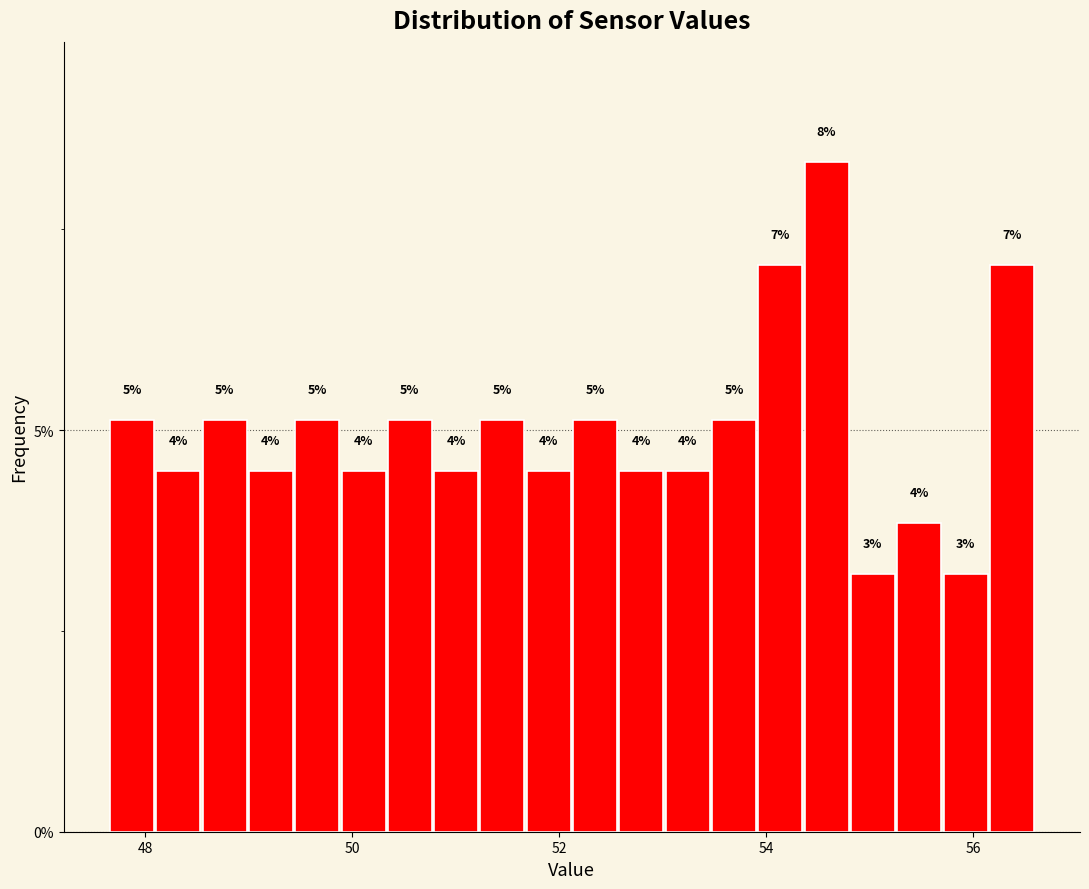

Read against the x-axis, roughly where is the centre of the tallest bar?

54.6